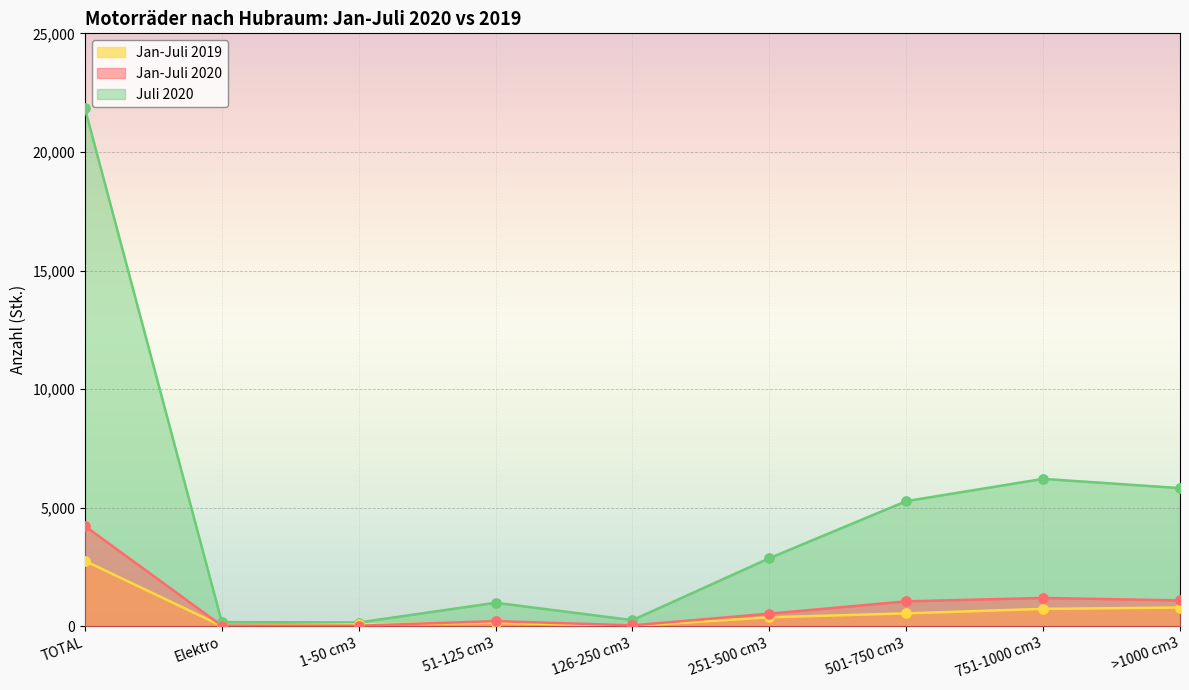

Is the value of Jan-Juli 2020 at >1000 cm3 greater than the value of Jan-Juli 2019 at 1-50 cm3?

Yes